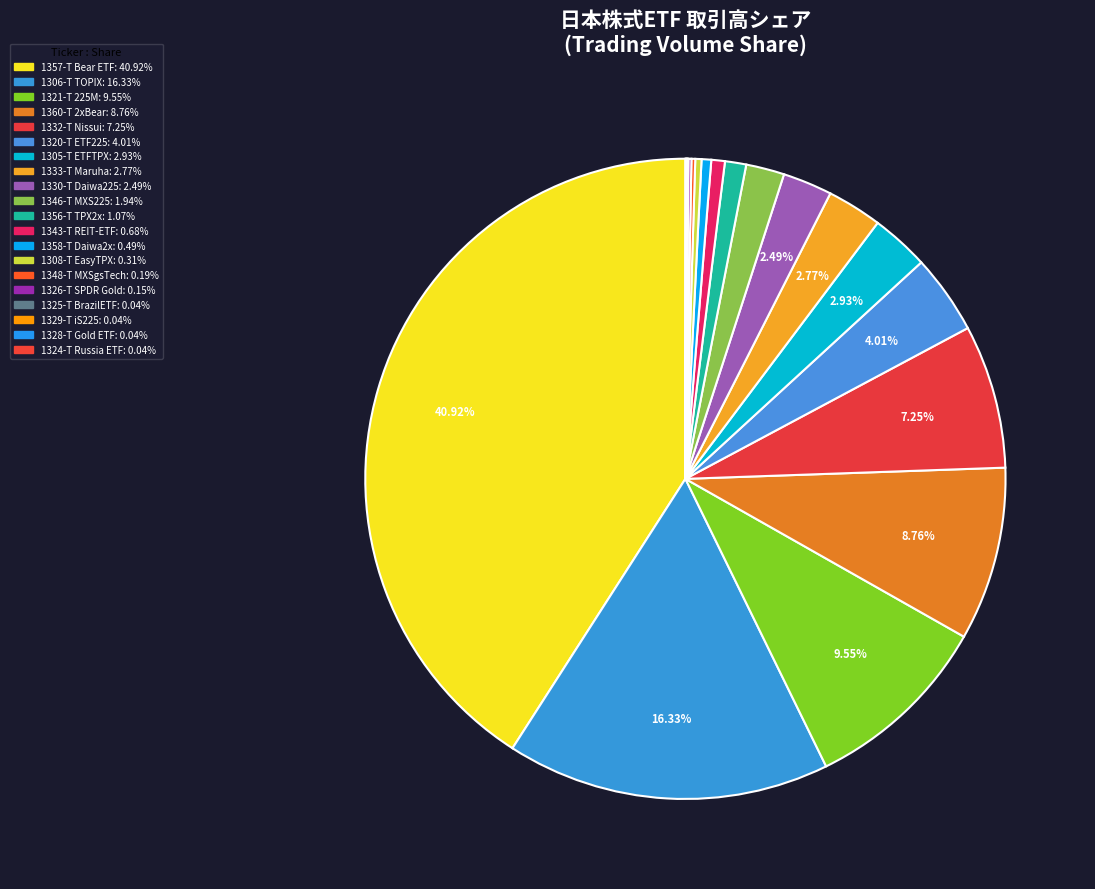

How many segments does this pie chart have?

20